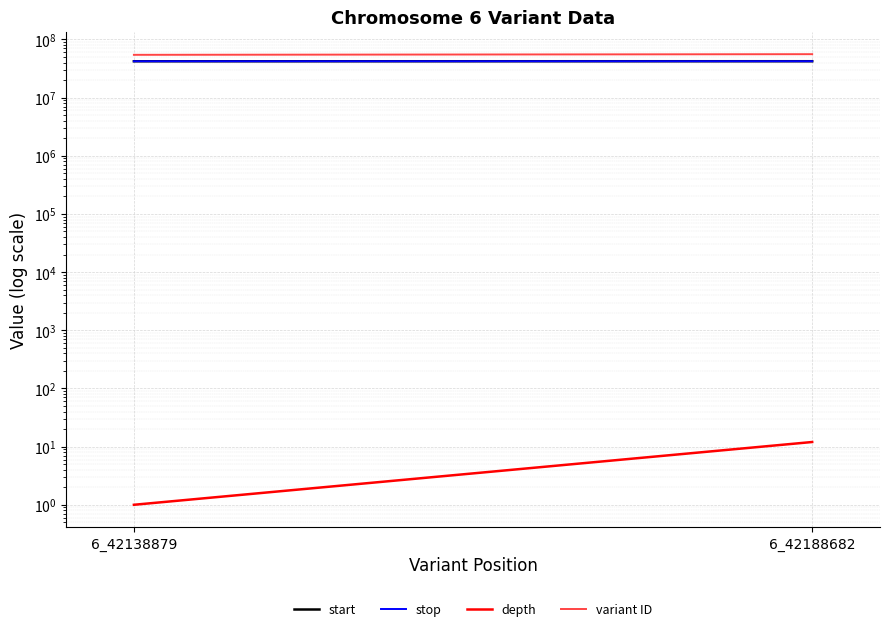

Which category has the lowest value in the stop series?

6_42138879